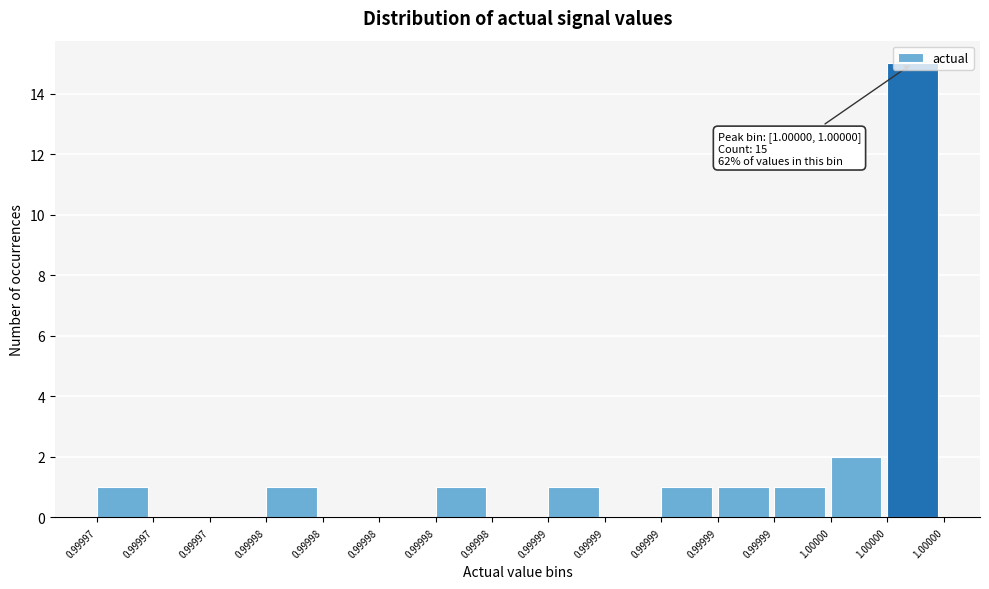

Are the bars horizontal?

No